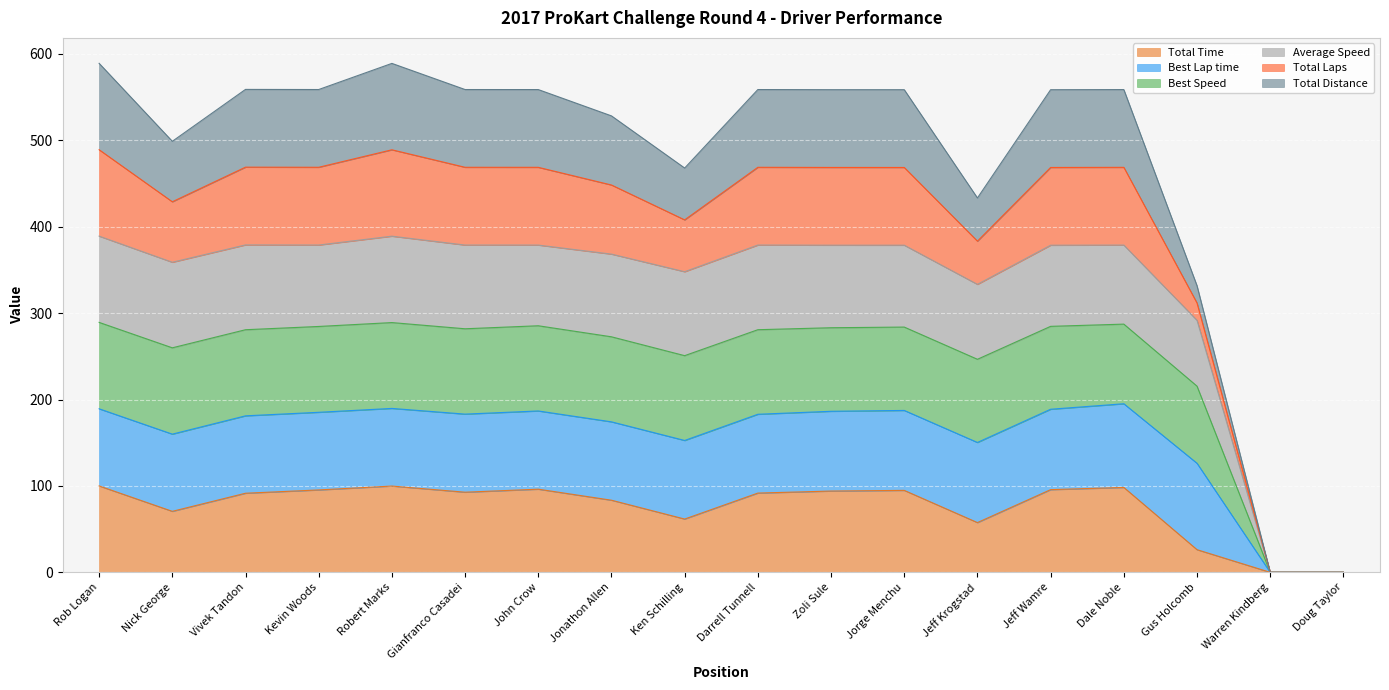

How many values in Best Speed are above zero?

16